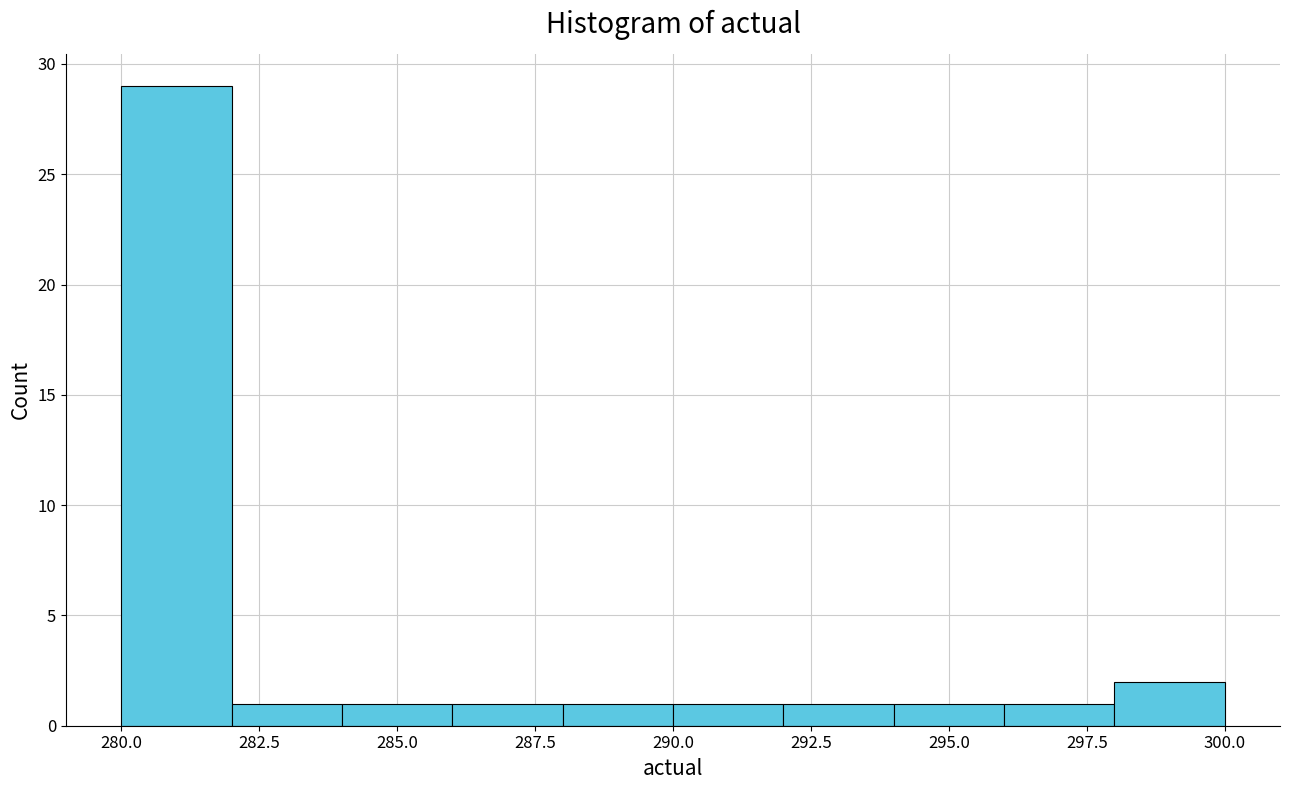

Over which range of the x-axis is the bar tallest?

280 to 282